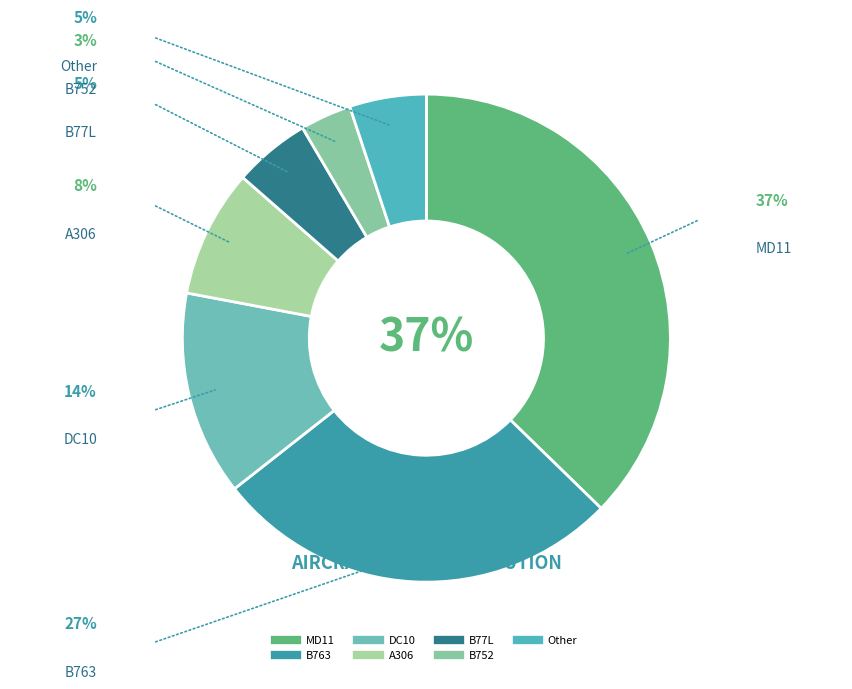

To the nearest percent, what is the average slice percentage?

14%